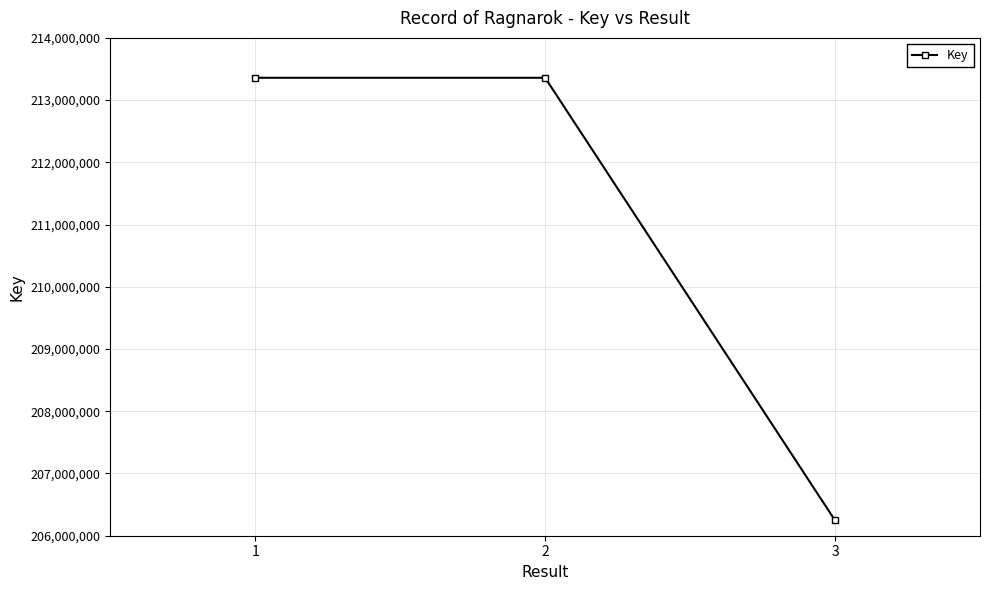

What is the greatest value displayed?

213359064